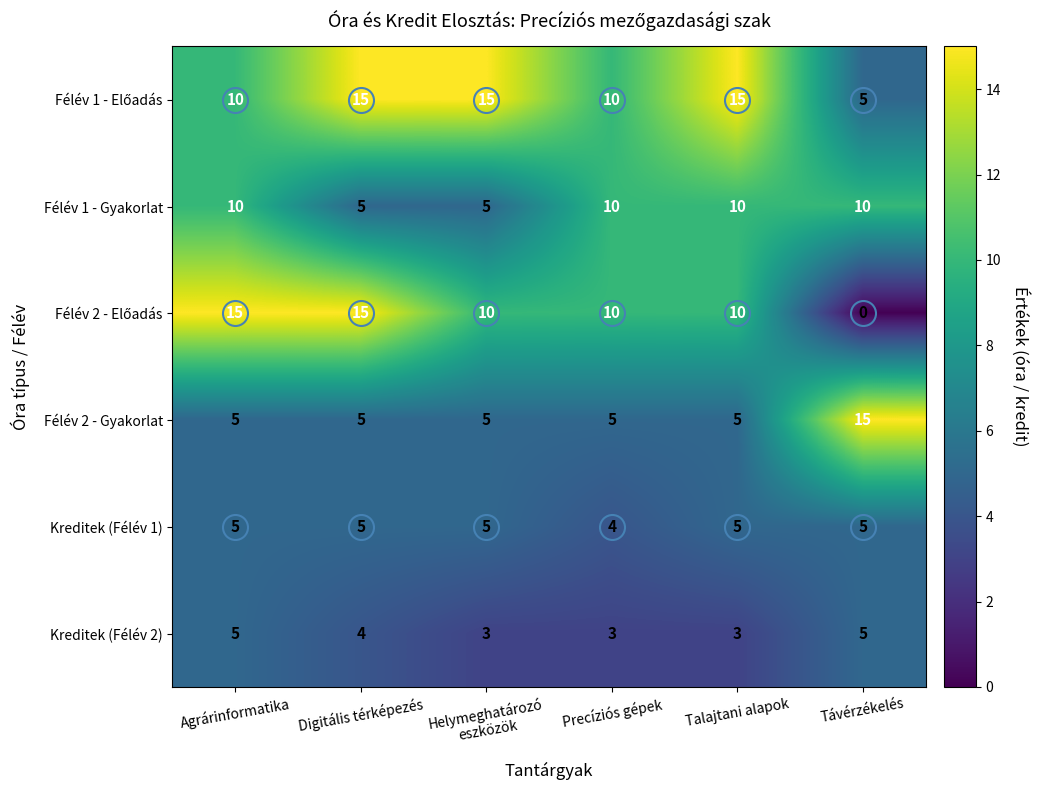

The value of Félév 1 - Gyakorlat at Precíziós gépek is 10. True or false?

True